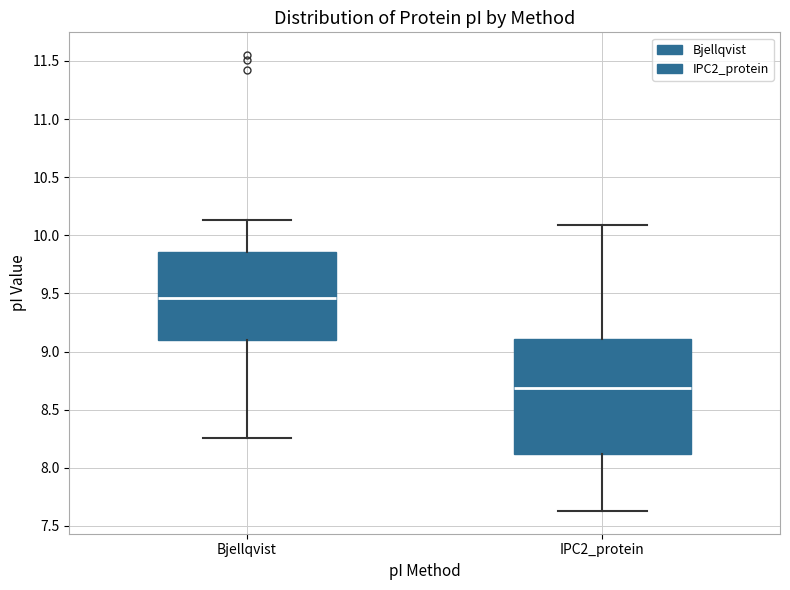

Comparing the boxes themselves (not the whiskers), which one is the tallest?

IPC2_protein